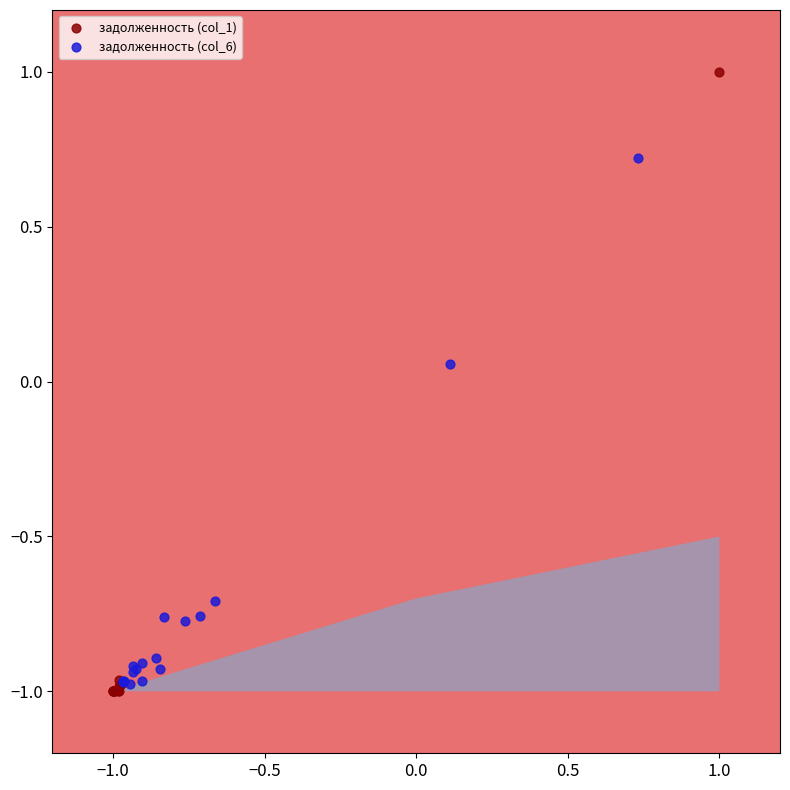

What are all the series names shown in the legend?

задолженность (col_1), задолженность (col_6)